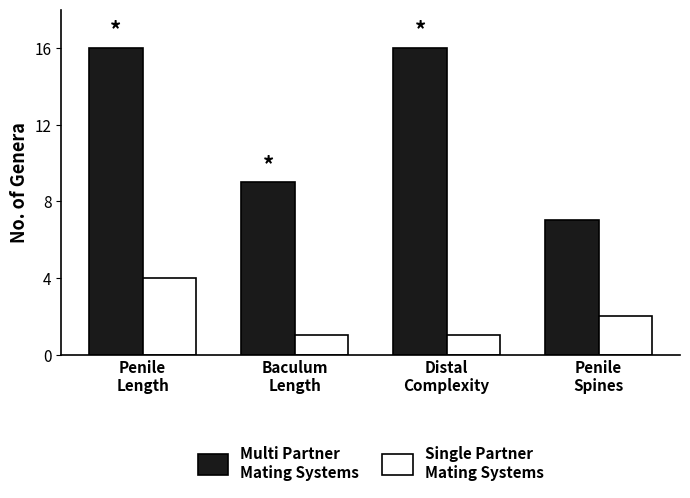

How many data points in Single Partner Mating Systems are less than 2?

2